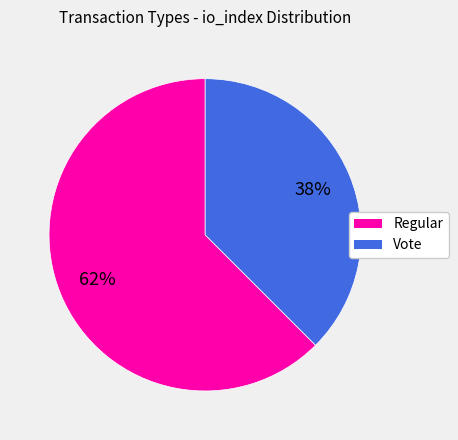

To the nearest percent, what percentage of the pie is Regular?

62%